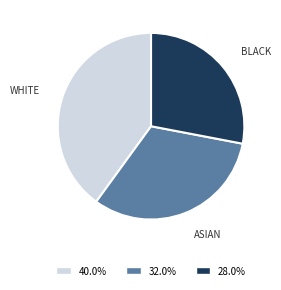

Is there a majority slice in this chart?

No